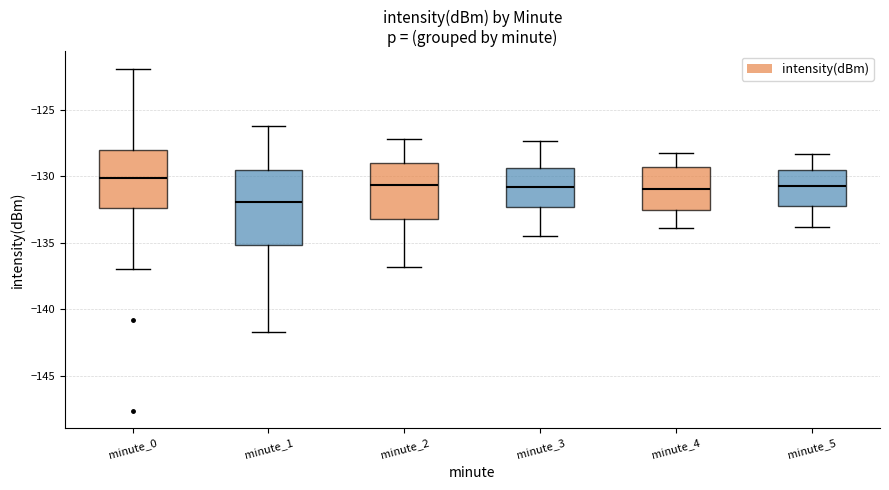

Comparing the boxes themselves (not the whiskers), which one is the tallest?

minute_1